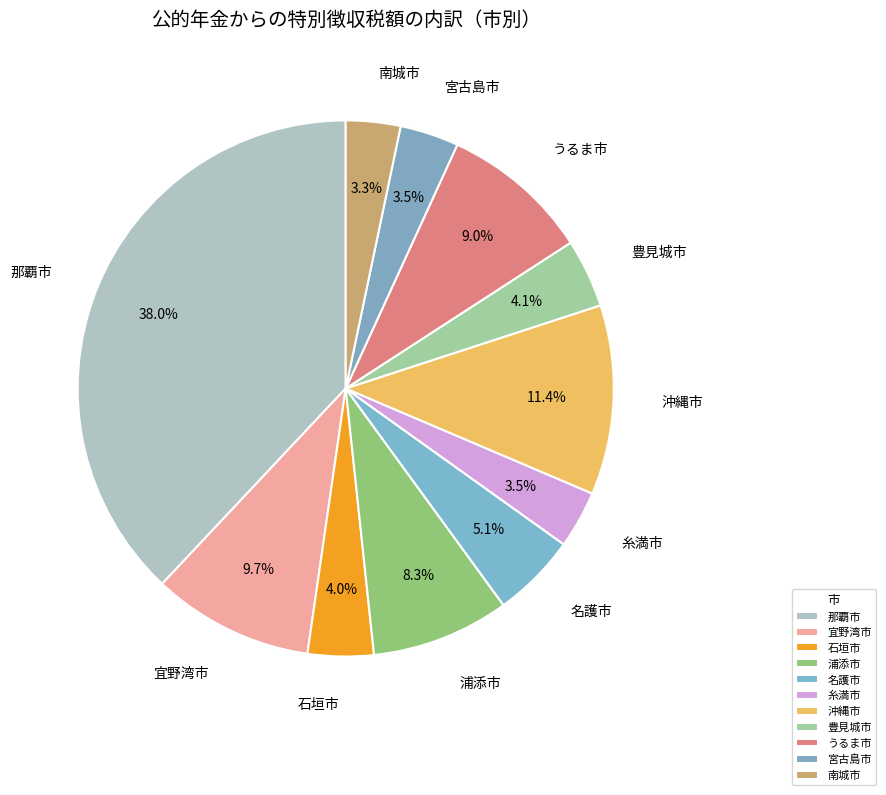

The 石垣市 slice represents 1% of the pie. True or false?

False